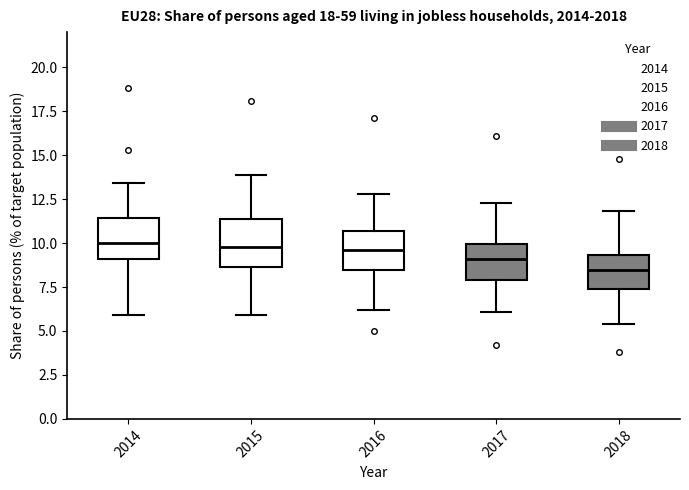

Reading left to right, read every box against the y-axis: the position of its median line, the range the box covers, and the ends of its whiskers. The values are not printed on the chart, so give them approximately, as read against the axis.

2014: median 10.0, box 9.0 to 11.5, whiskers 6.0 to 13.5
2015: median 10.0, box 8.5 to 11.5, whiskers 6.0 to 14.0
2016: median 9.5, box 8.5 to 10.5, whiskers 6.0 to 13.0
2017: median 9.0, box 8.0 to 10.0, whiskers 6.0 to 12.5
2018: median 8.5, box 7.5 to 9.5, whiskers 5.5 to 12.0